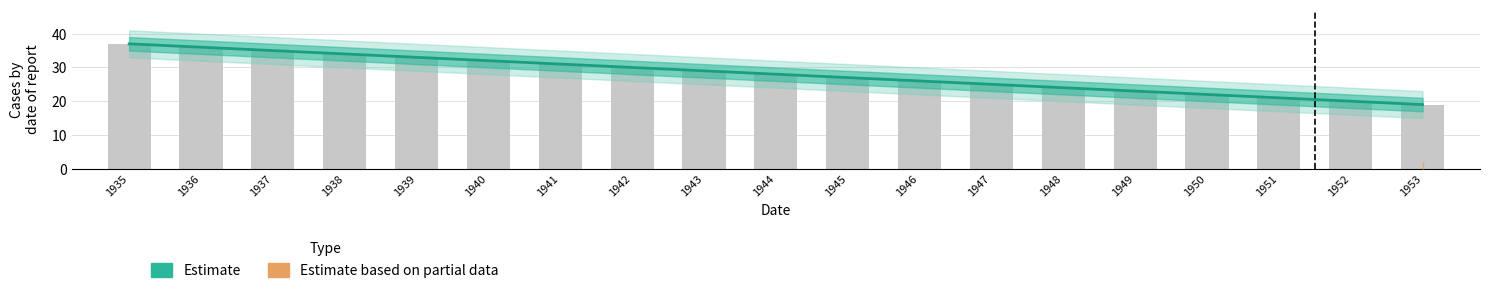

Between 1940 and 1944, which series saw the biggest shift?

Estimate